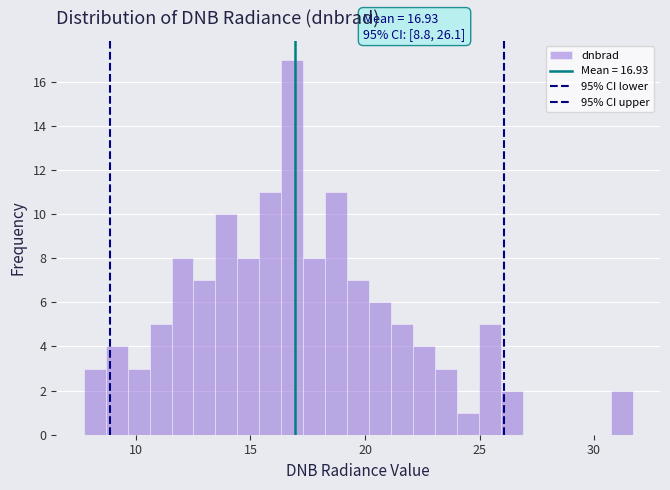

Around what value on the x-axis is the tallest bar? Give the approximate position of its centre, as read against the axis.

17.0